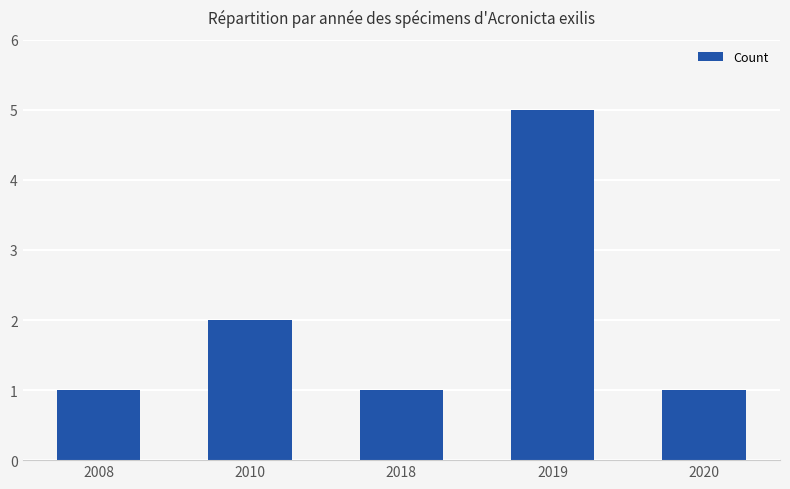

What is the greatest value displayed?

5